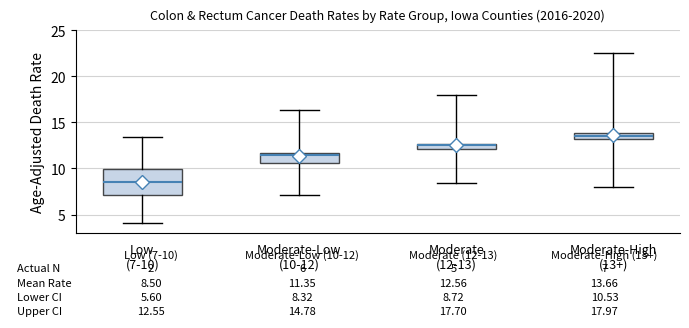

Which box's median line is the highest?

Moderate-High (13+)